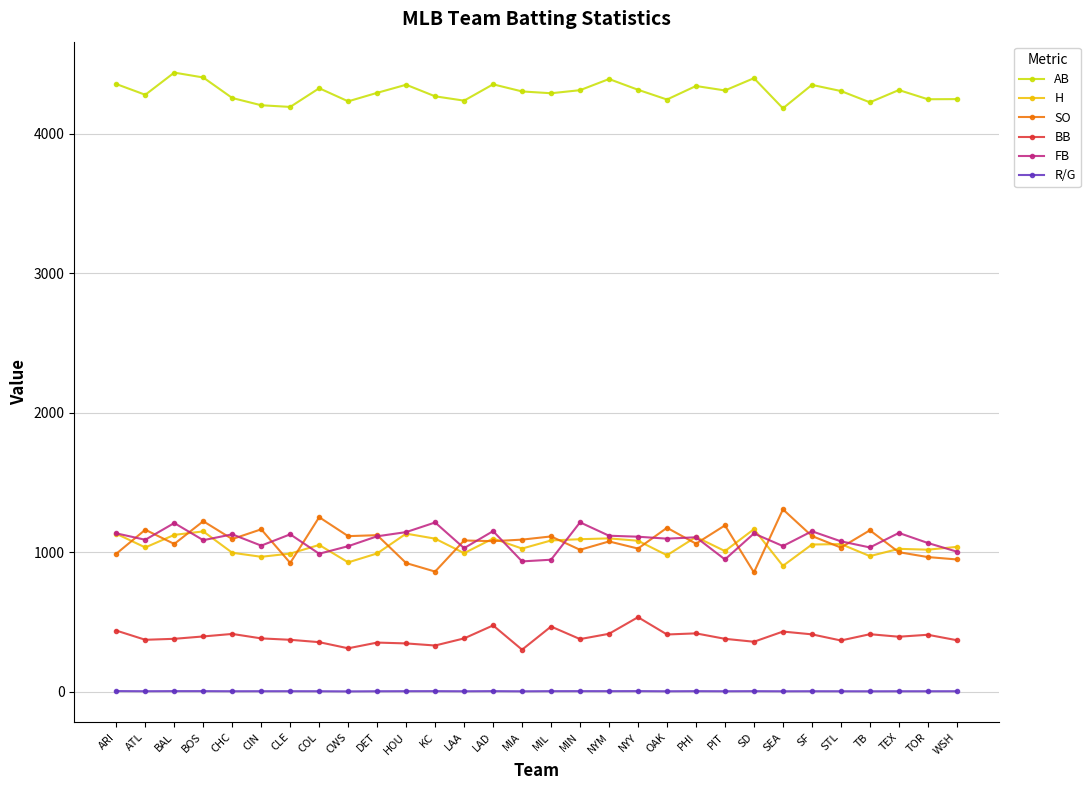

Which series changed the most between ATL and PIT?

FB